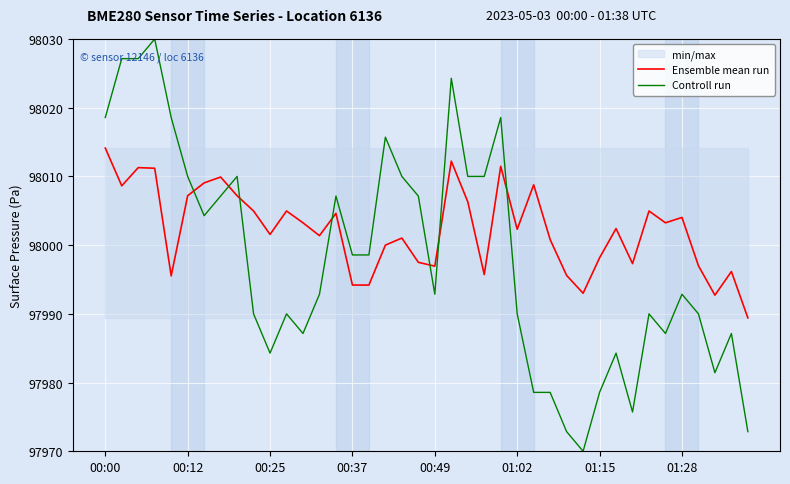

Where is Ensemble mean run nearest to the value 98001?

18